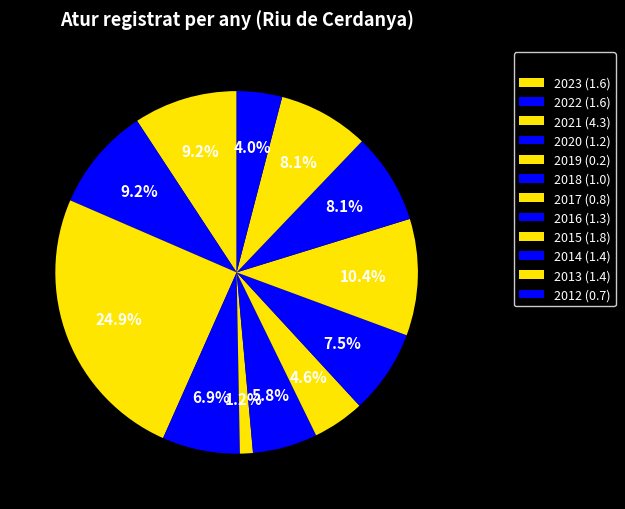

How many segments does this pie chart have?

12